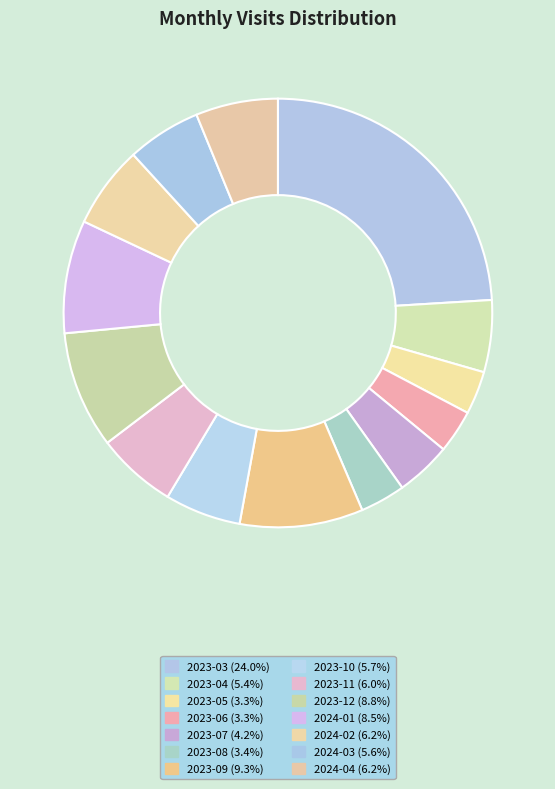

Does 2024-03 account for over 50% of the chart?

No